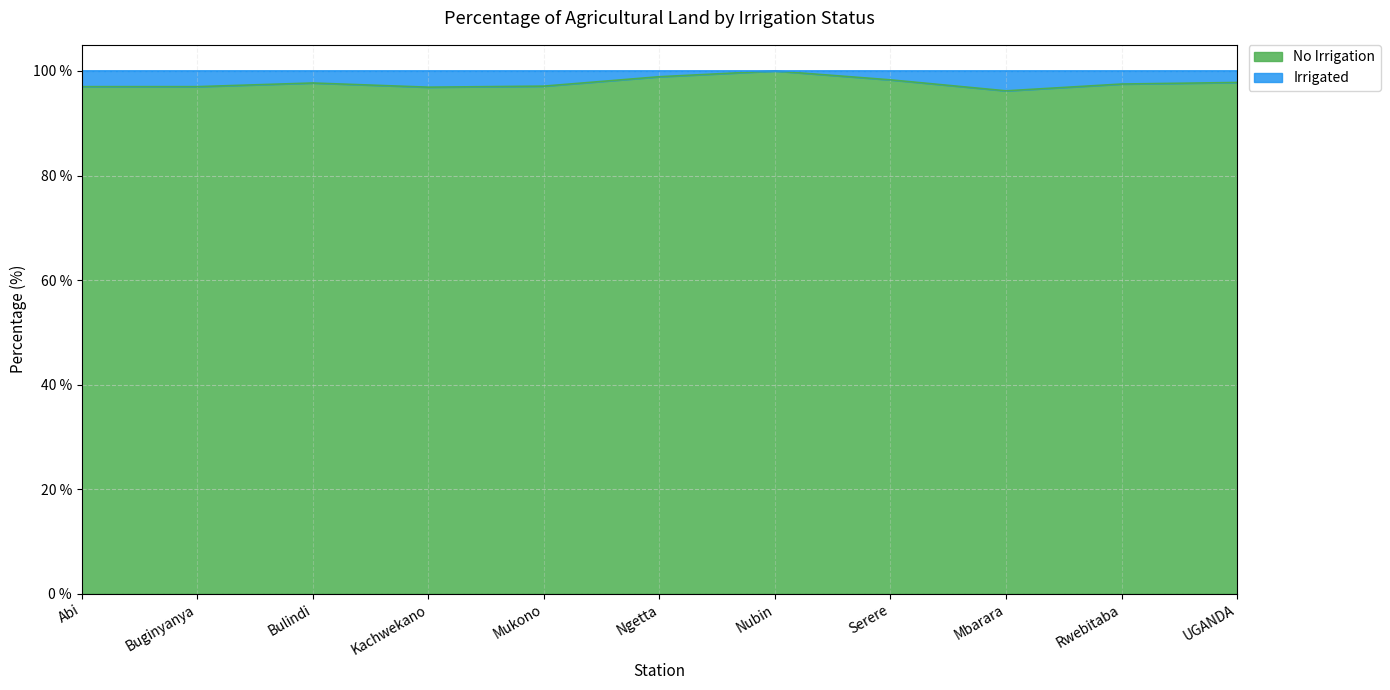

What is the average value?

97.7